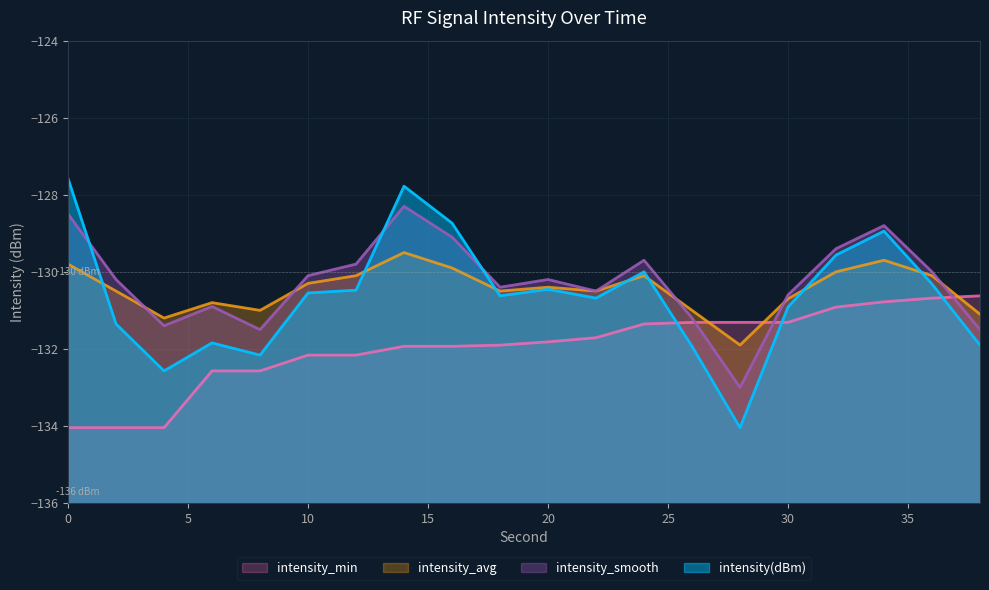

Where does the intensity_min series first go above -131?

32